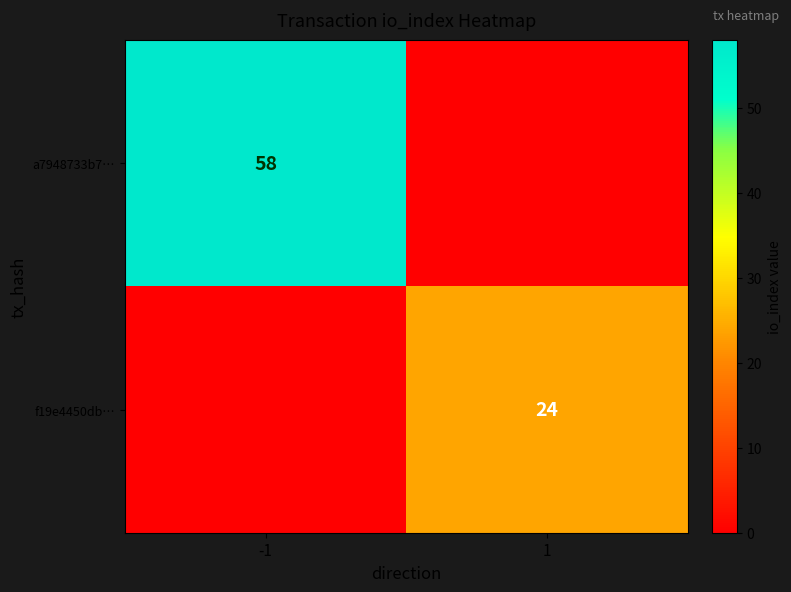

True or false: f19e4450db… has a value of 24 at 1.

True